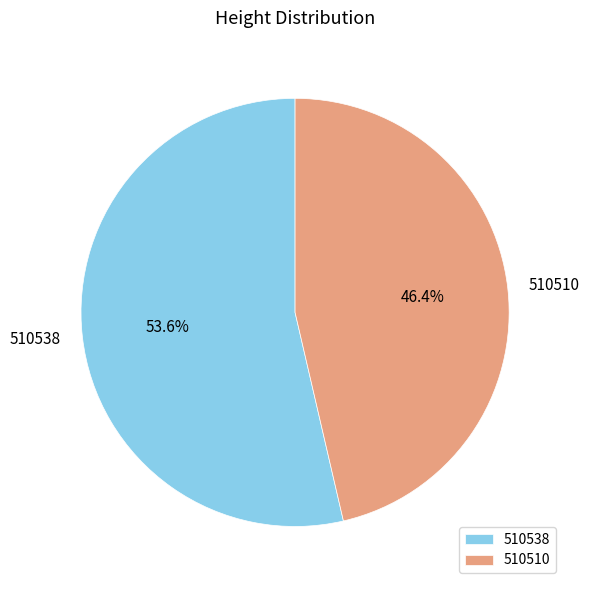

To the nearest percent, what is the combined percentage of 510510 and 510538?

100%